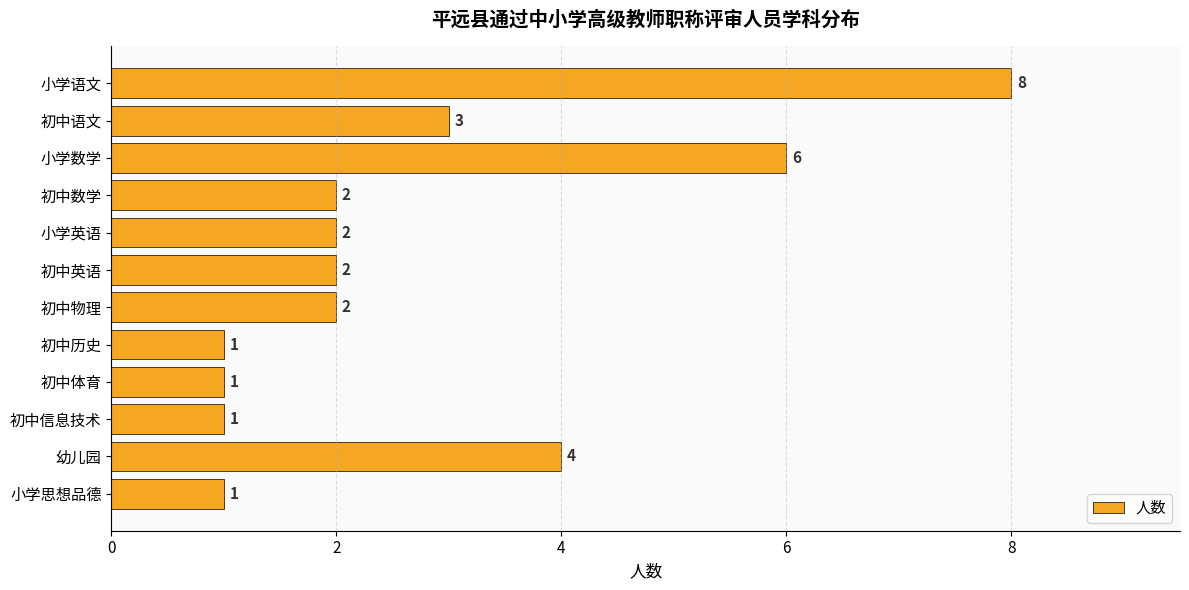

What is the greatest value displayed?

8